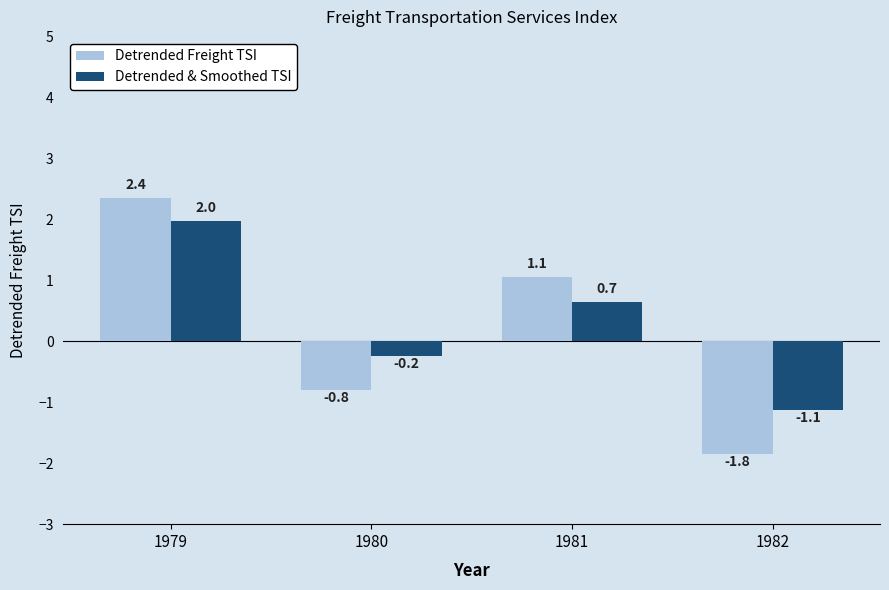

Between 1979 and 1980, which series saw the biggest shift?

Detrended Freight TSI